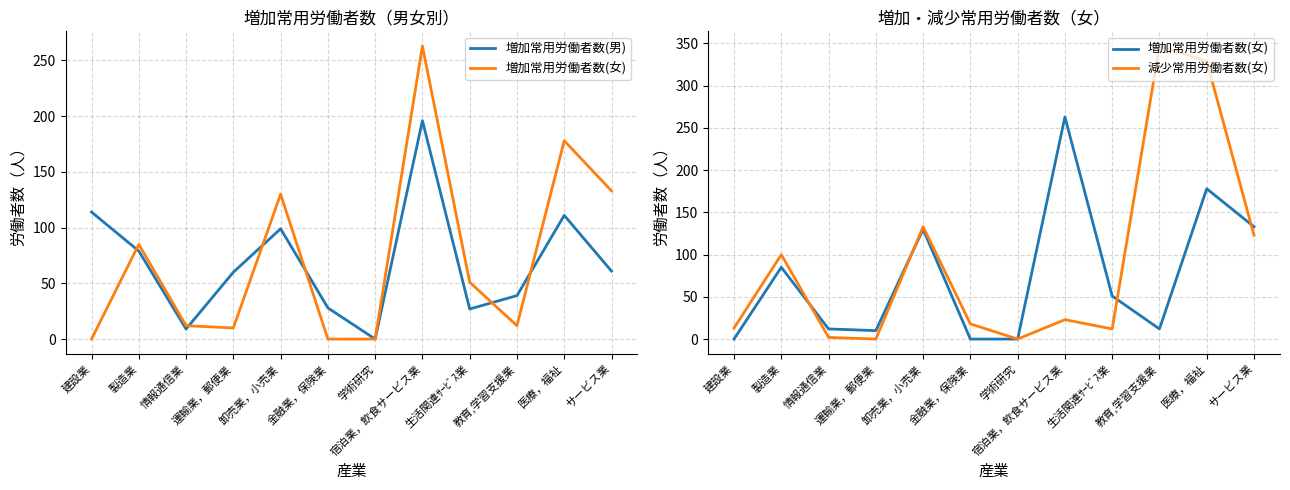

Which series has the largest total across all categories?

減少常用労働者数(女)